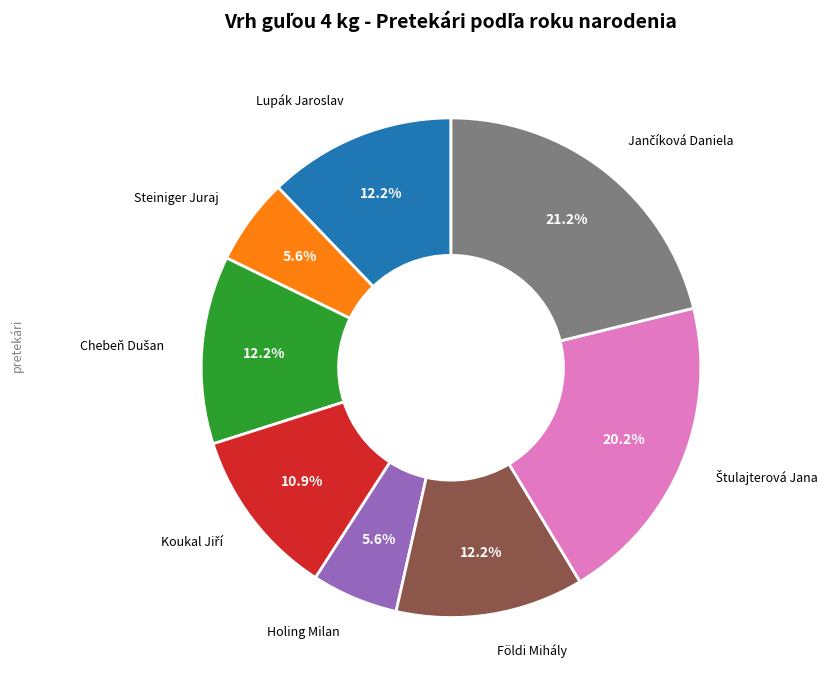

How many slices are in this pie chart?

8